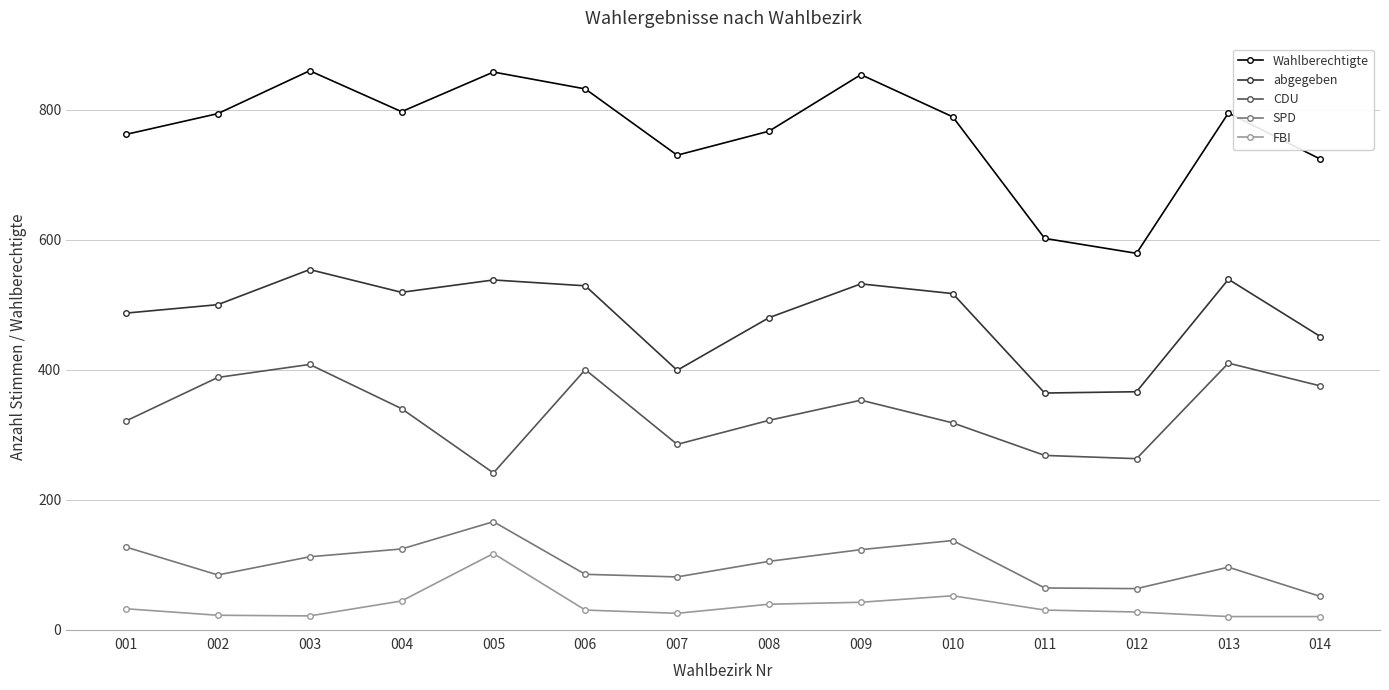

What are all the series names shown in the legend?

Wahlberechtigte, abgegeben, CDU, SPD, FBI